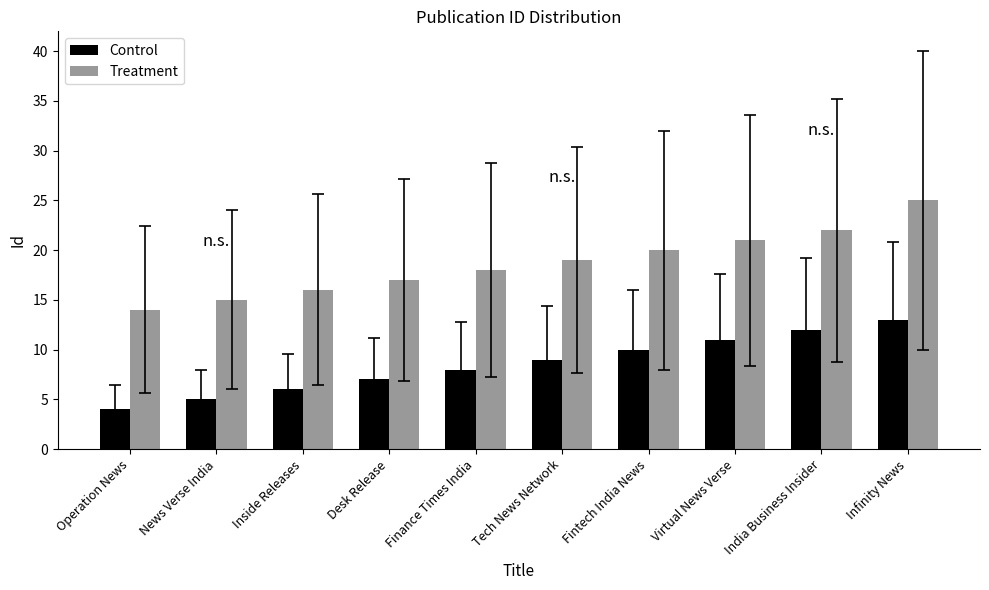

What is the difference between the highest and lowest values at Inside Releases?

10